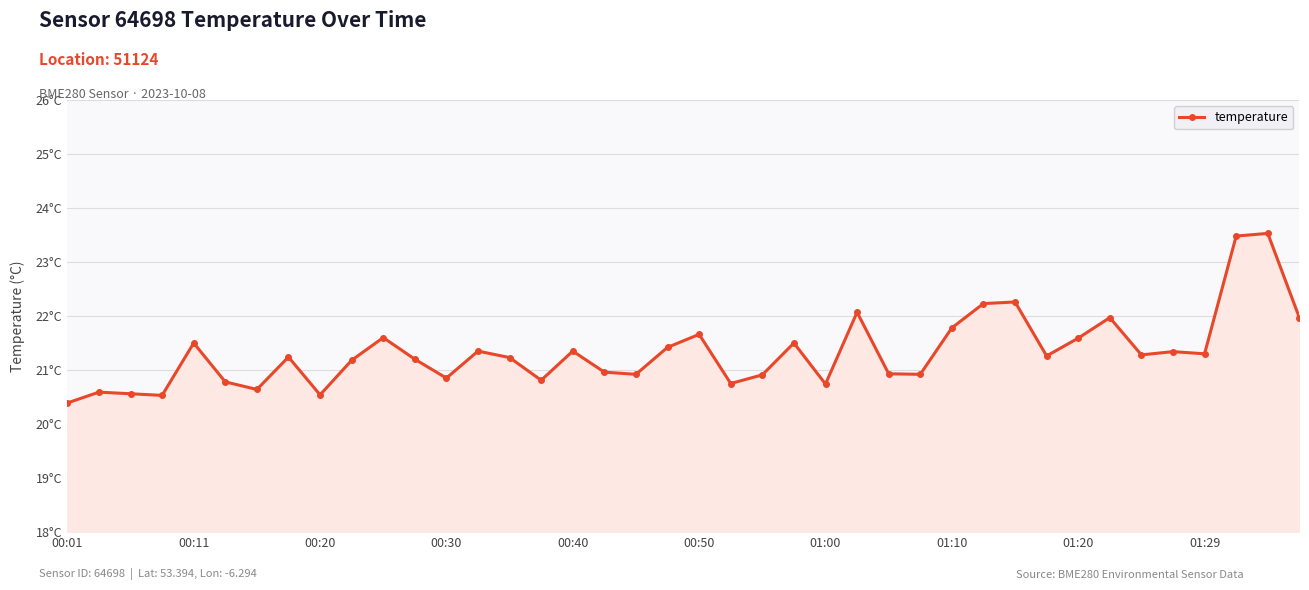

Is this an area chart (filled region under the line)?

Yes